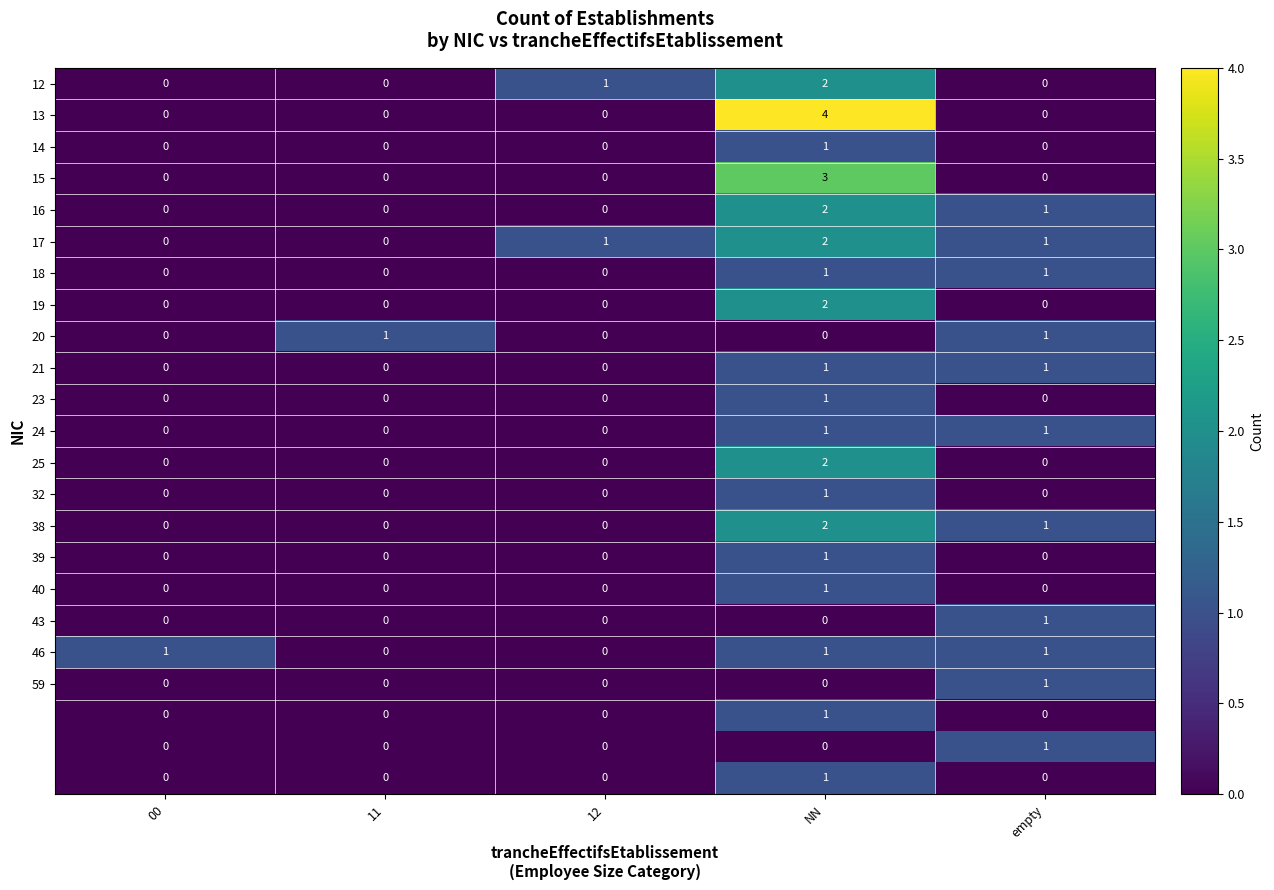

At which category is the sum across all series the highest?

NN